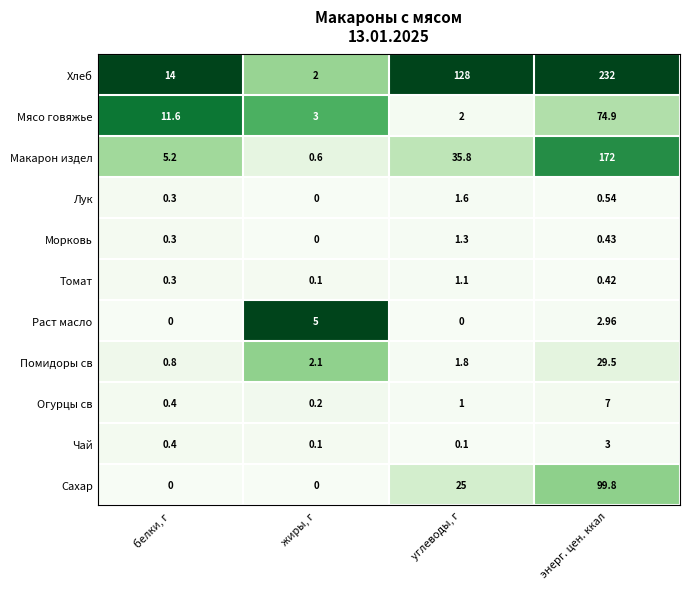

Rank the categories by Макарон издел value from highest to lowest.

энерг. цен. ккал, углеводы, г, белки, г, жиры, г